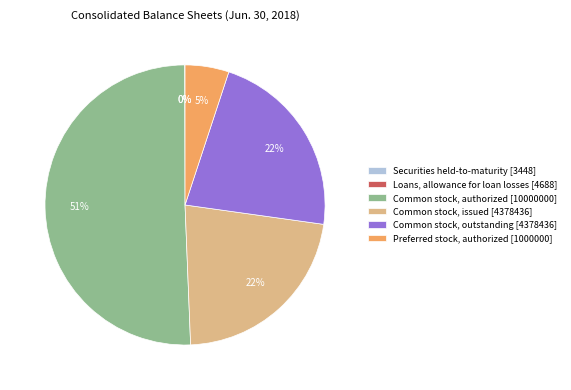

Which category accounts for the majority?

Common stock, authorized [10000000]